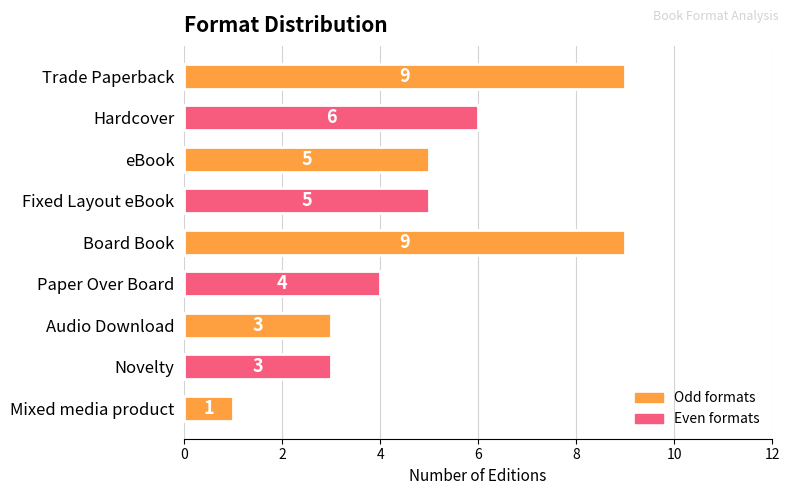

Which label corresponds to the smallest value in the chart?

Mixed media product